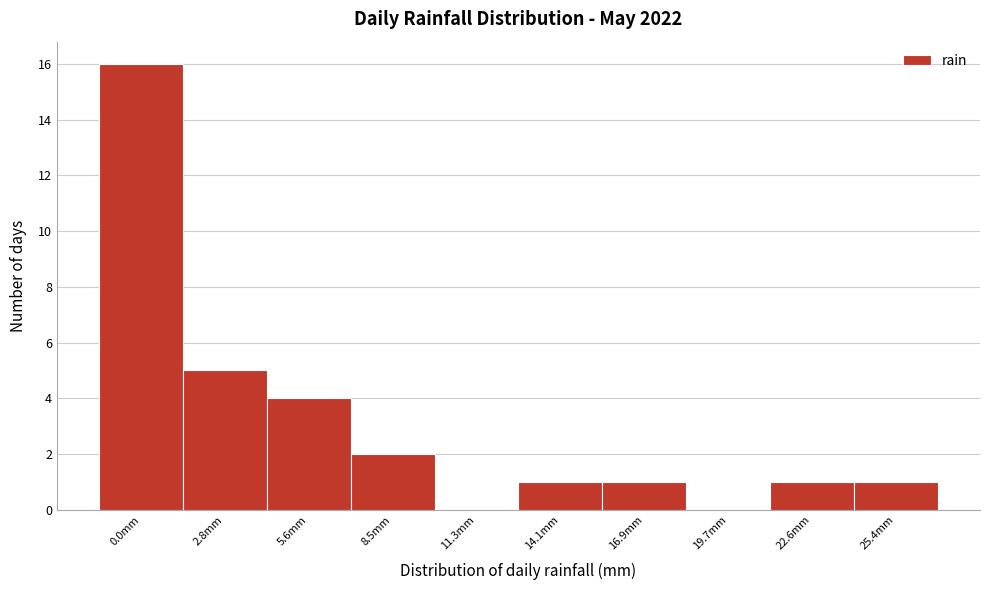

Reading left to right, list all the values displayed in this chart.

0.0mm=16	2.8mm=5	5.6mm=4	8.5mm=2	11.3mm=0	14.1mm=1	16.9mm=1	19.7mm=0	22.6mm=1	25.4mm=1